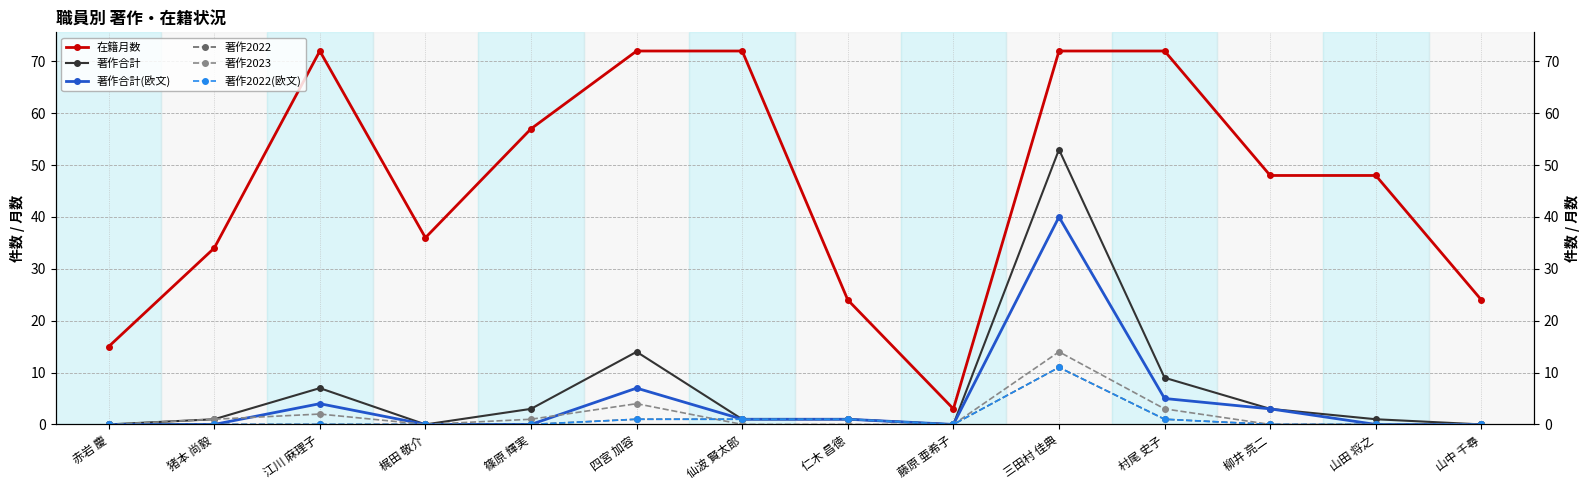

Which series has the widest spread of values?

在籍月数